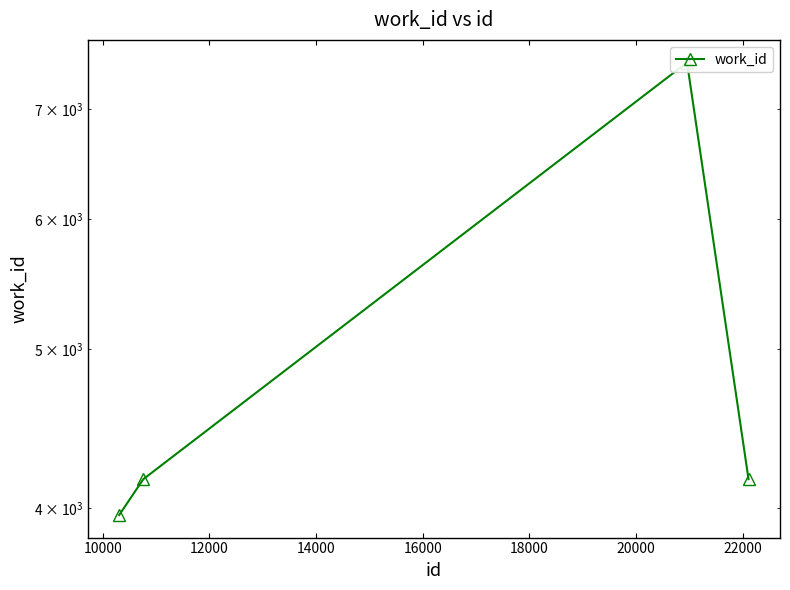

The value at 8000 is 2572. True or false?

False